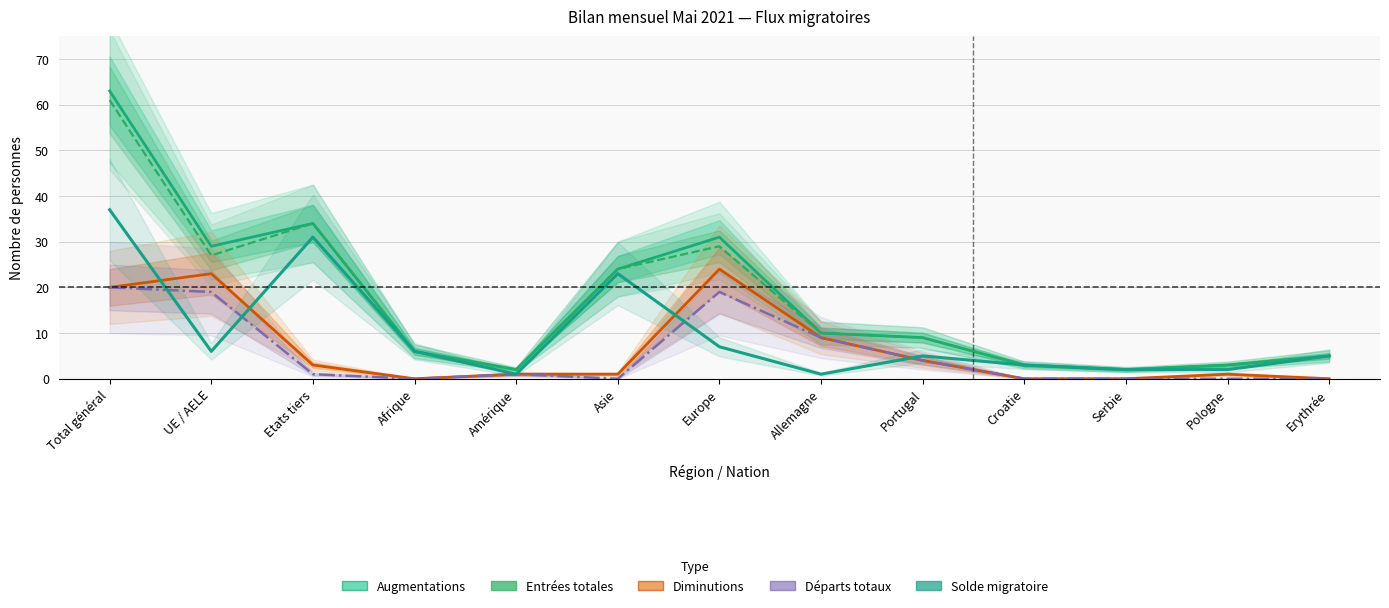

What is the total value across all series at Afrique?

18